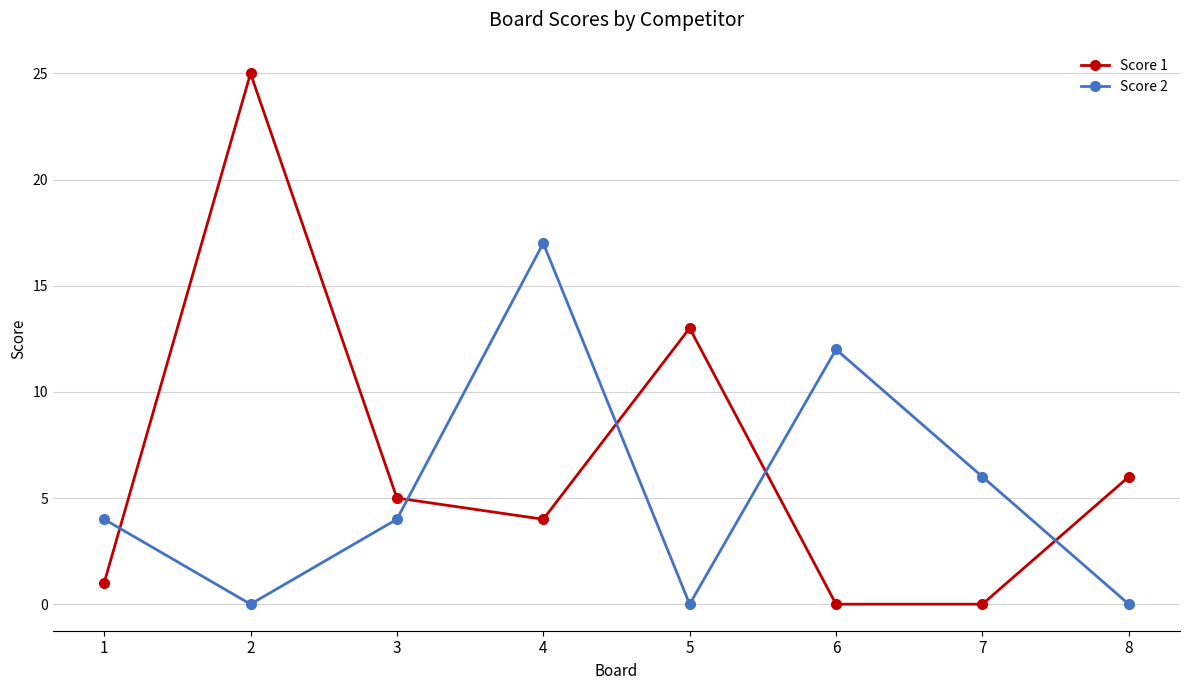

What is the difference between the second highest and minimum values in the Score 2 series?

12